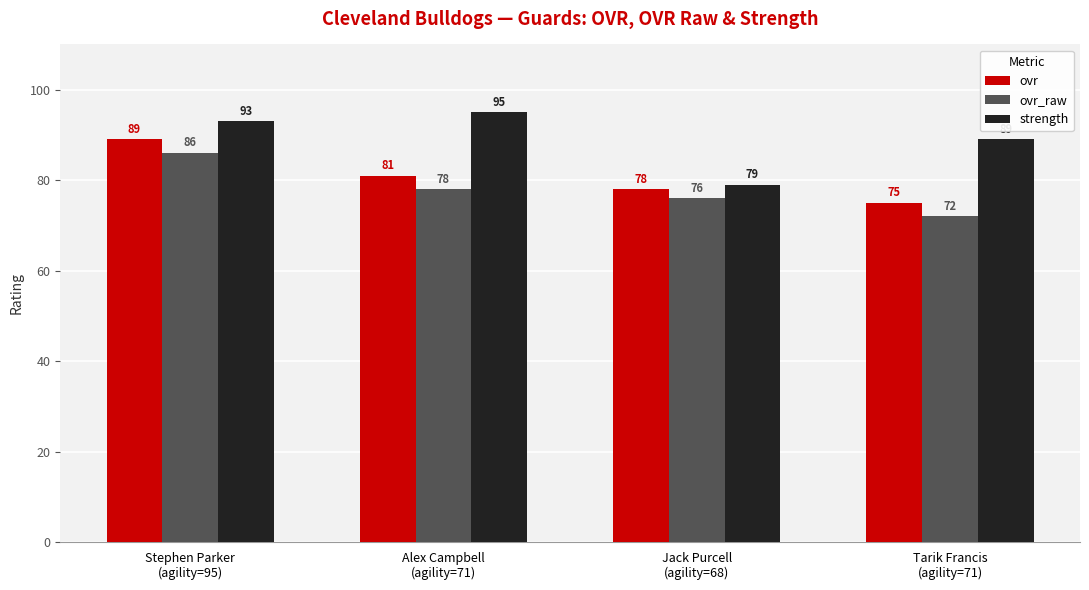

Count the number of data series in this chart.

3